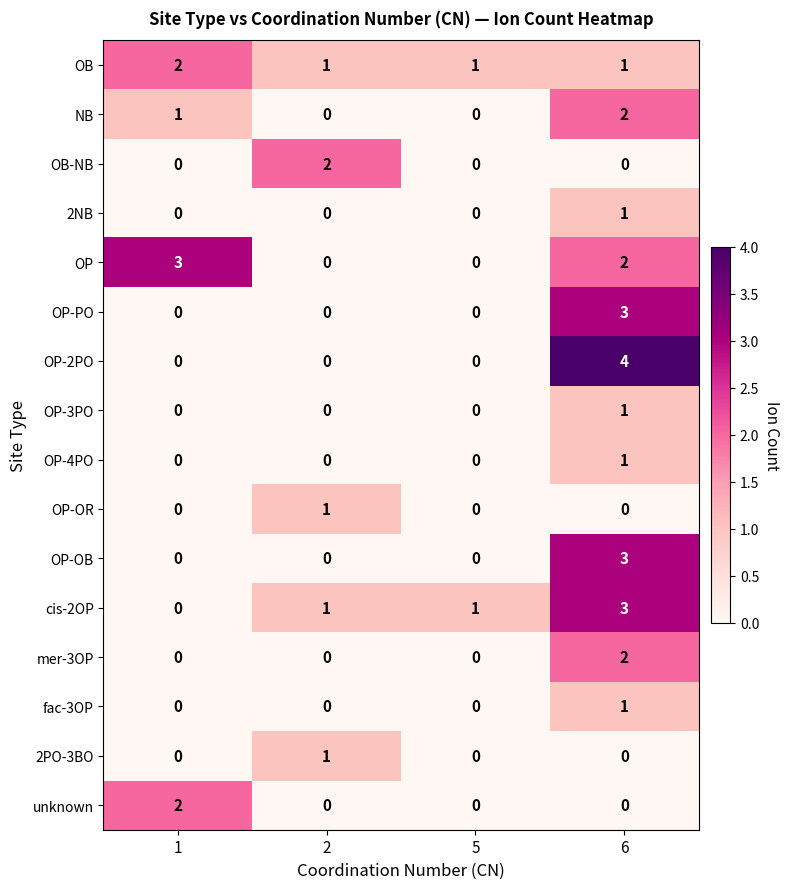

How many OP values are between 0 and 3?

4